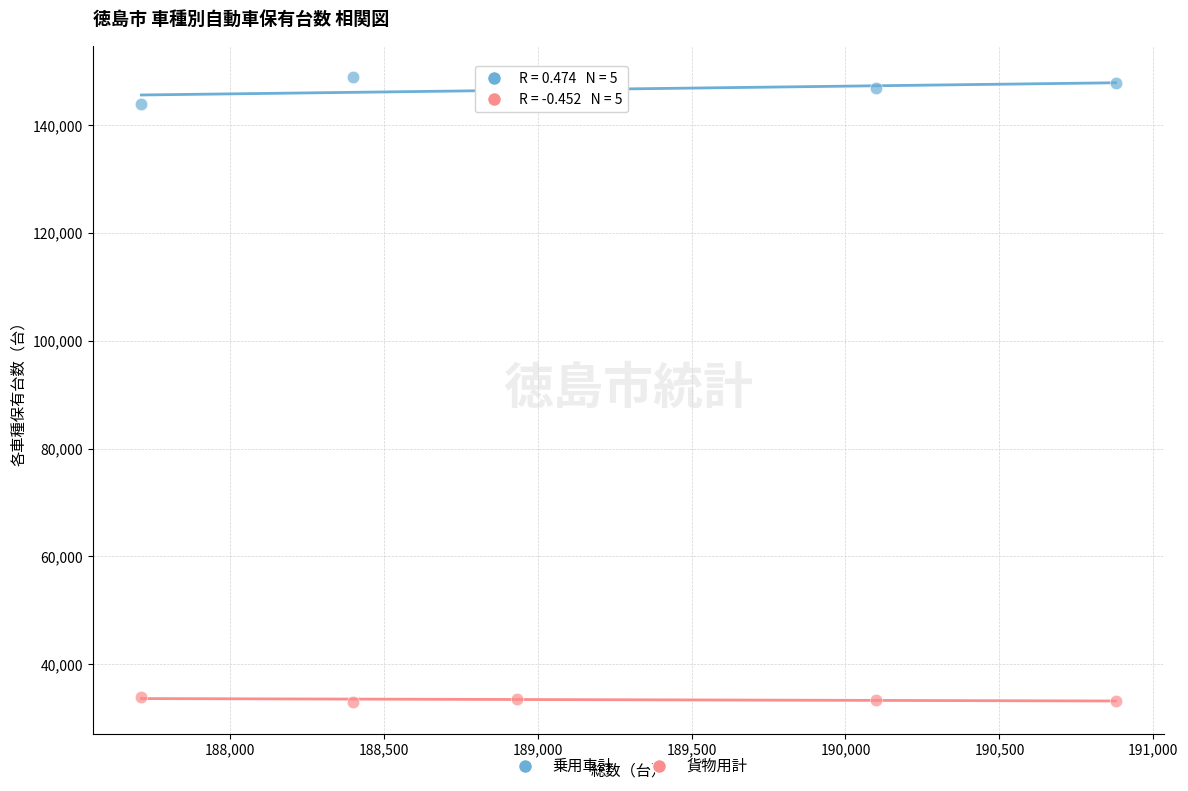

Which series reaches the minimum Y coordinate?

貨物用計